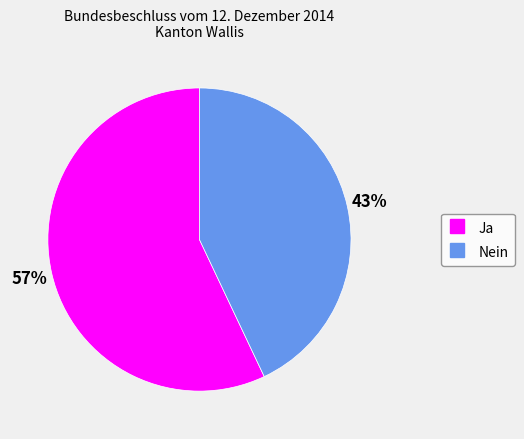

Is the sum of Ja and Nein greater than half?

Yes